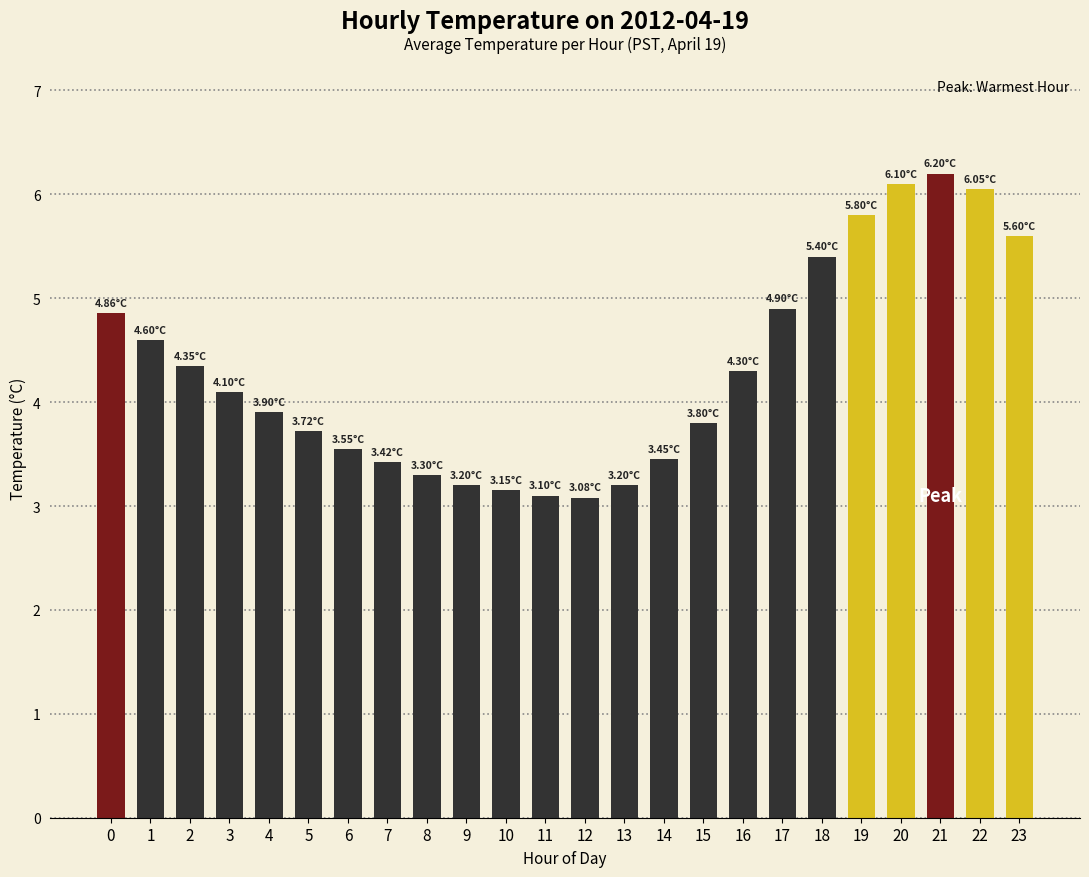

The value at 23 is 5.6. True or false?

True